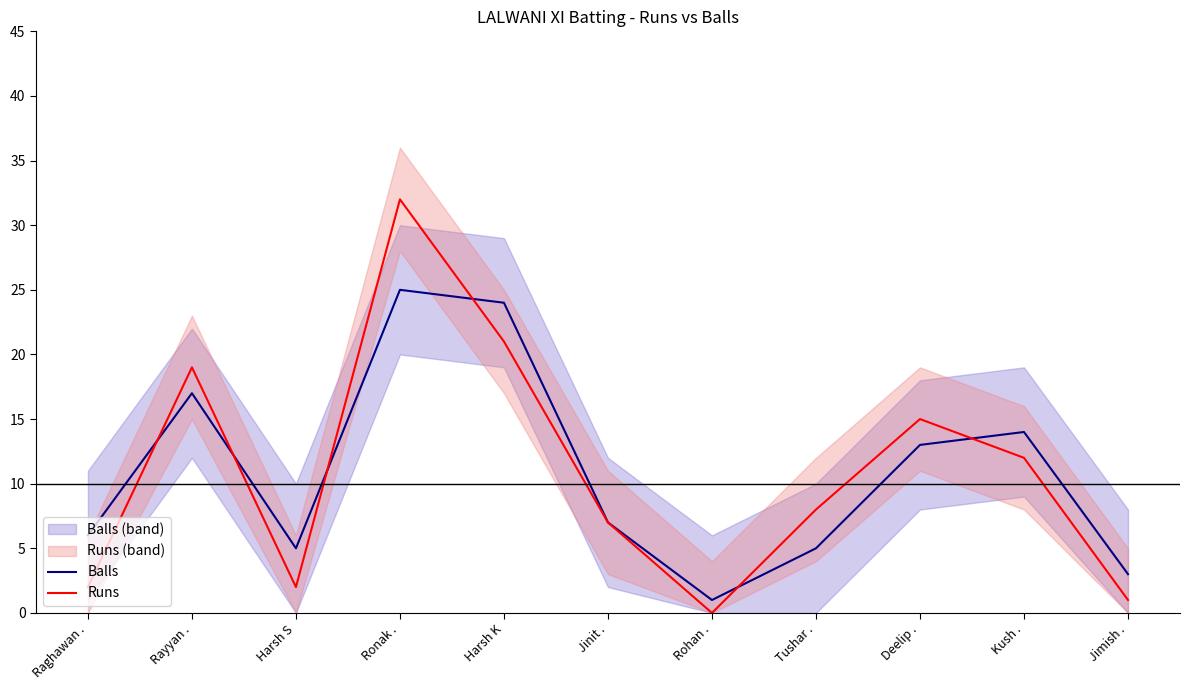

What position from the left is Harsh S?

3